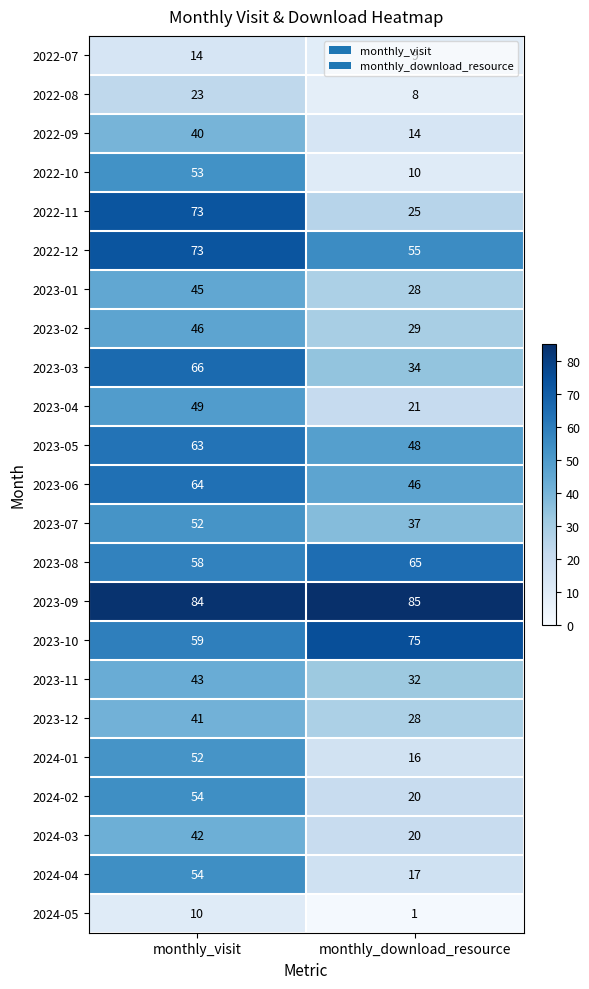

What value does the 2024-05 series have at monthly_visit?

10